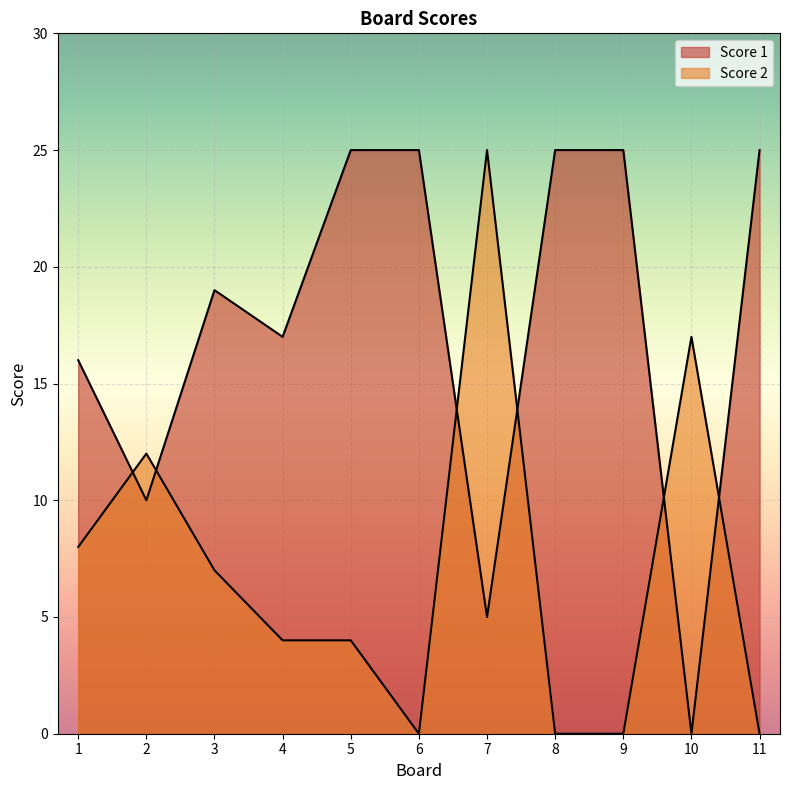

True or false: Score 1 has more than 0 interior local peaks.

True